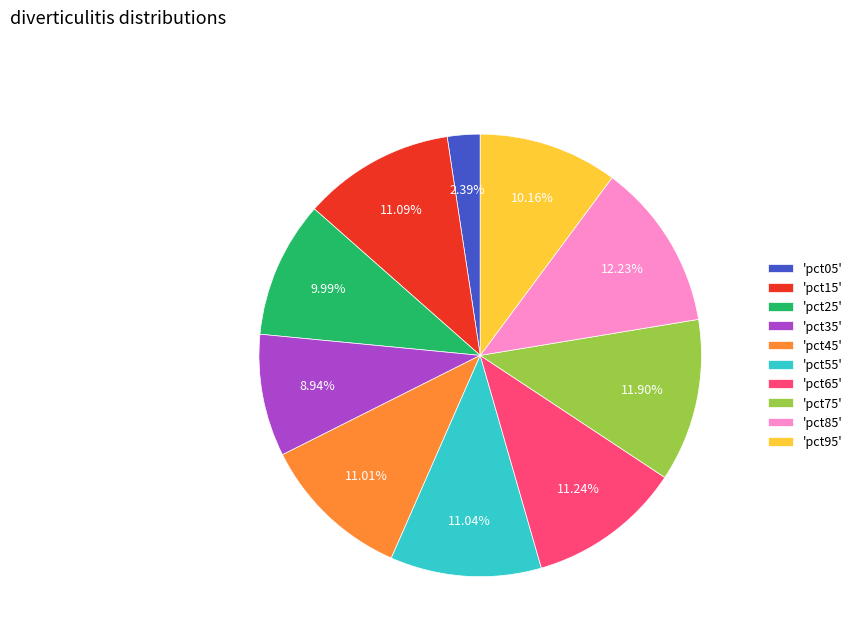

Do 'pct65' and 'pct95' together represent more than half of the pie?

No